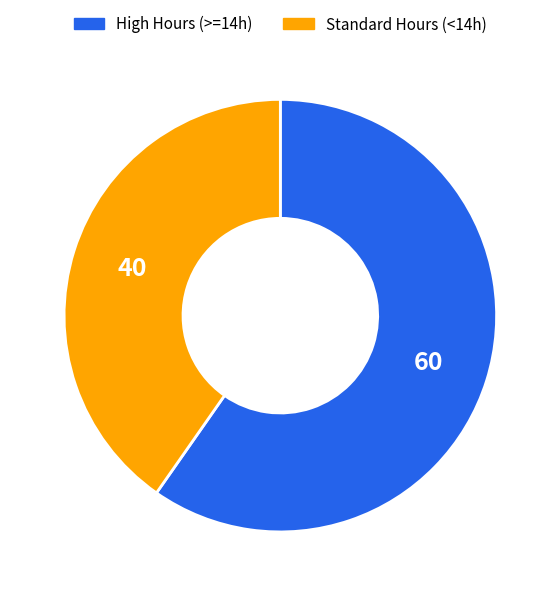

Which slice is the smallest?

Standard Hours (<14h)